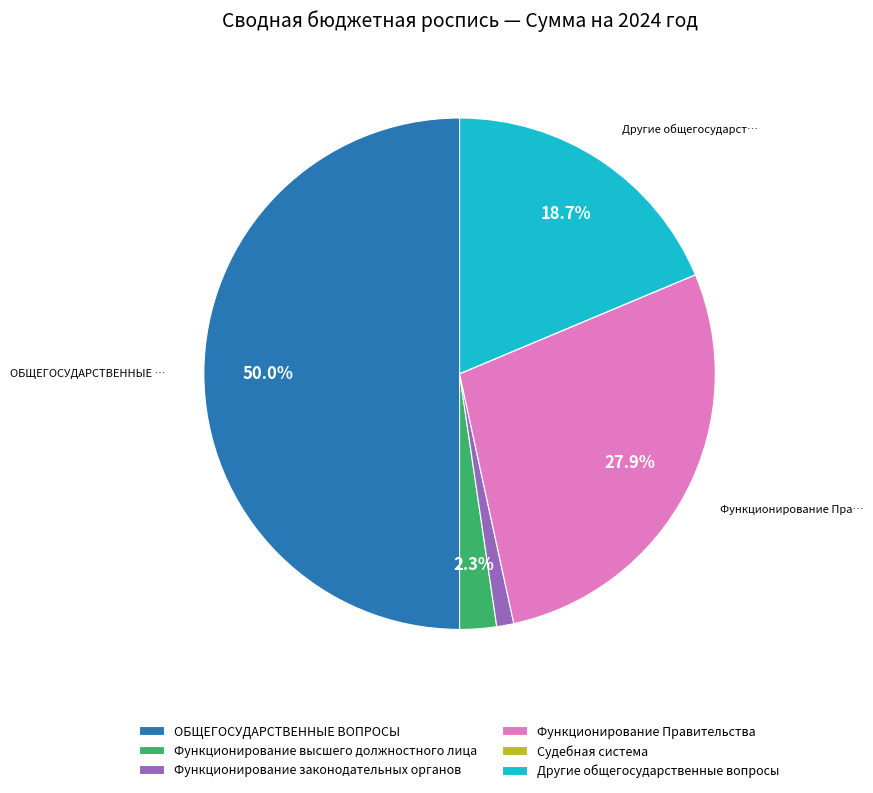

Which category has the biggest portion of the pie?

ОБЩЕГОСУДАРСТВЕННЫЕ ВОПРОСЫ